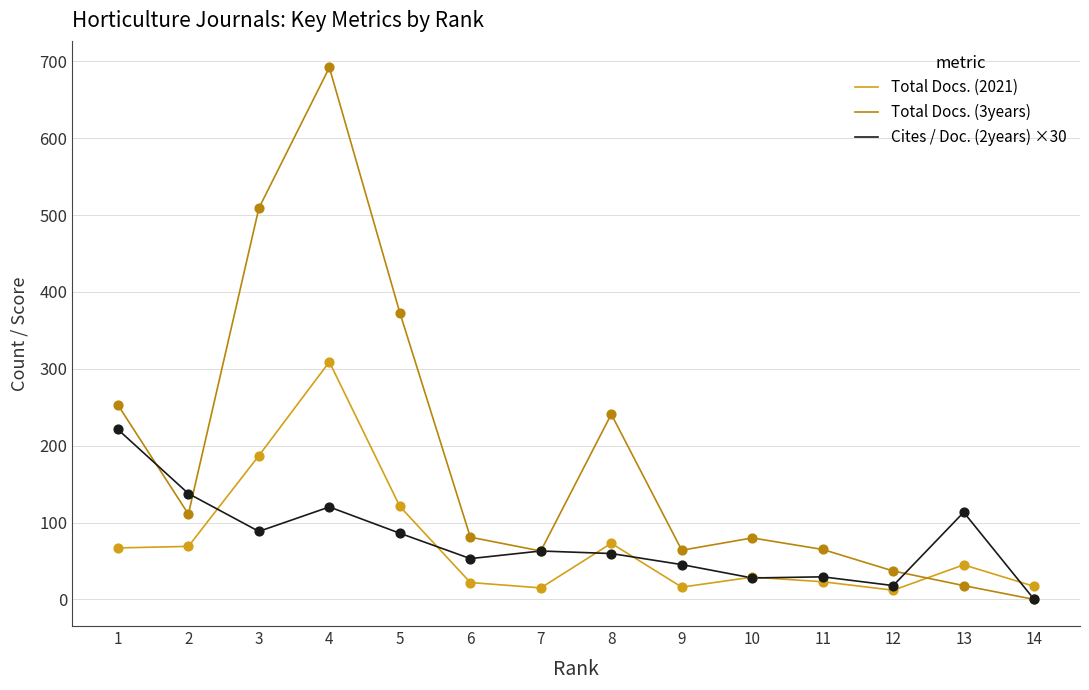

Which series changed the most between 8 and 13?

Total Docs. (3years)